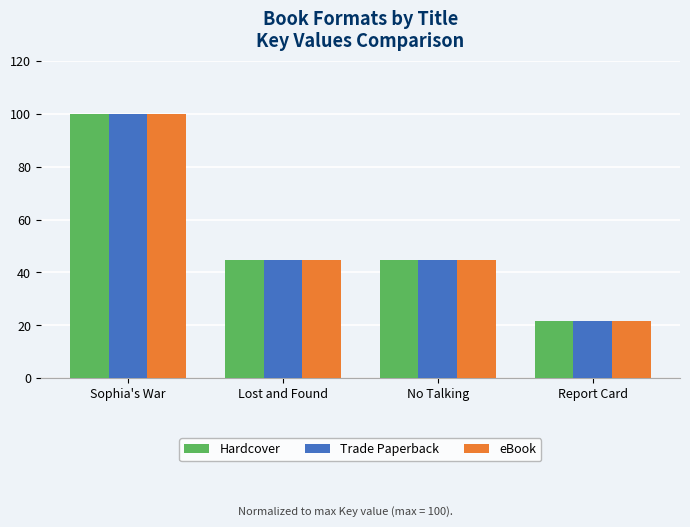

The value of Hardcover at Sophia's War is 100.0. True or false?

True